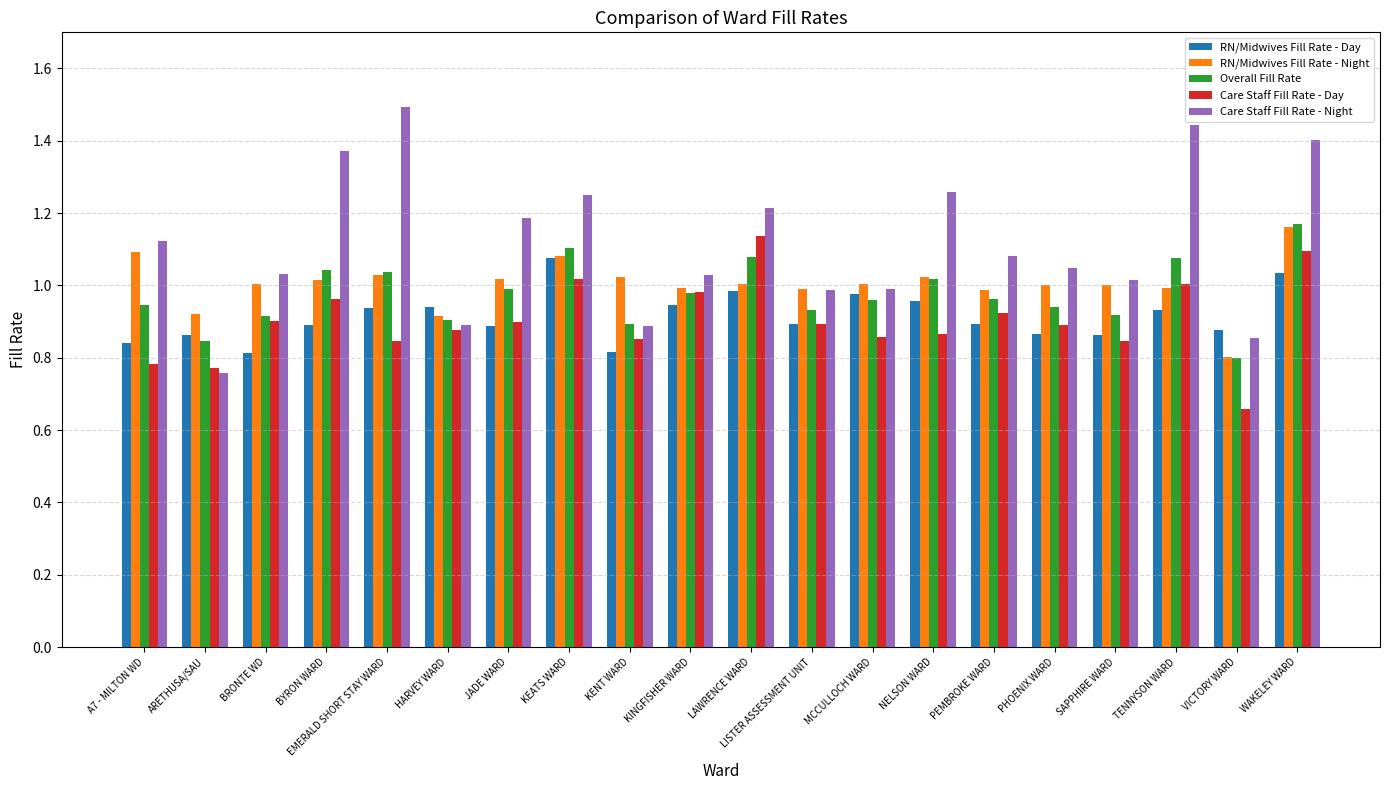

Are the bars grouped side by side (vs. stacked)?

Yes